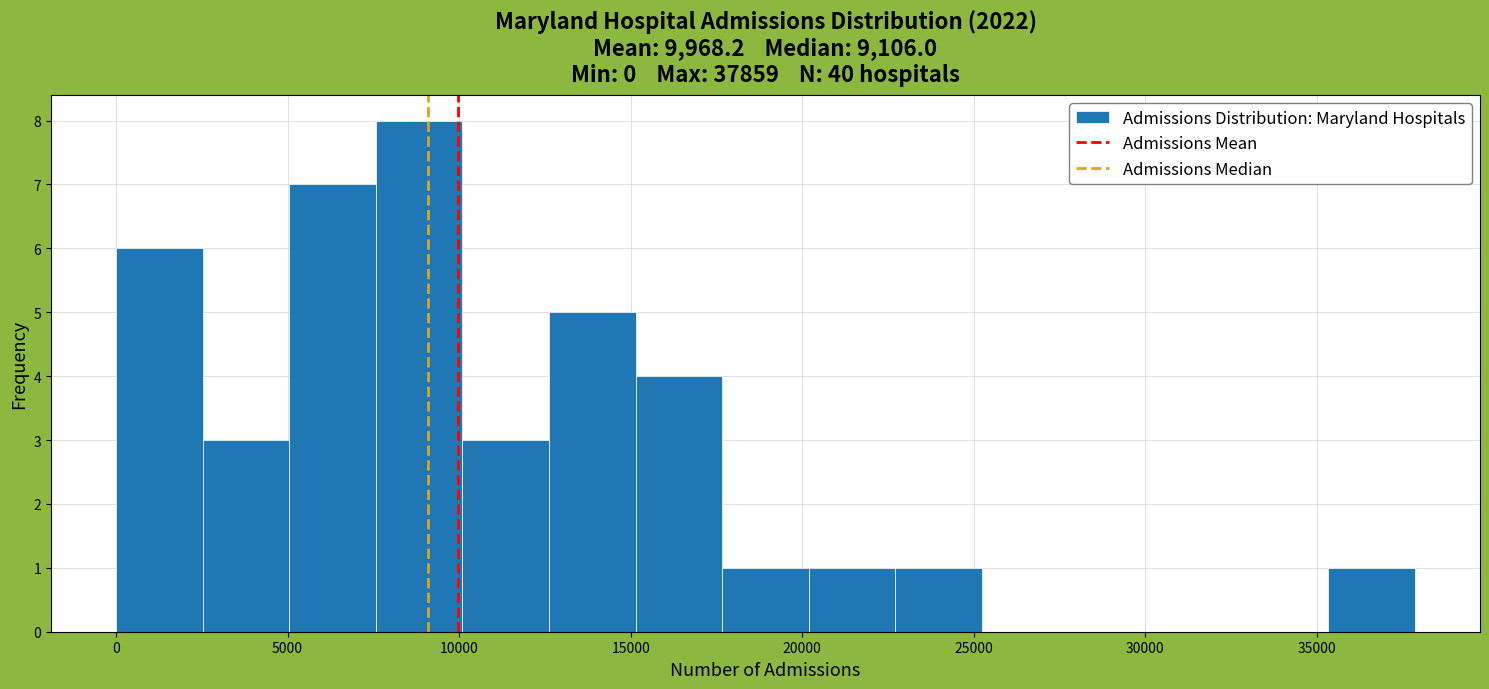

Over which range of the x-axis is the bar tallest?

7500 to 10000